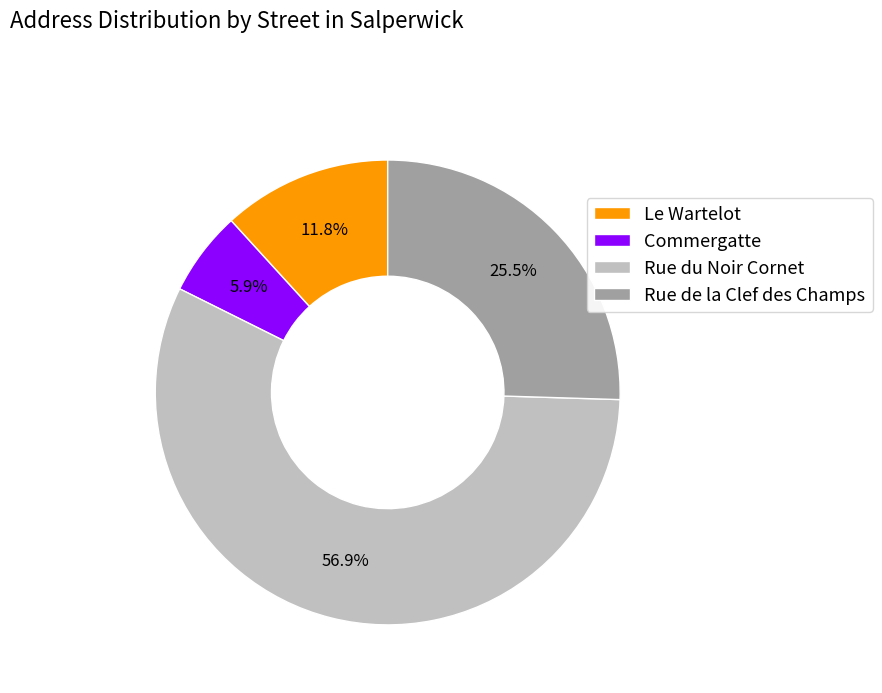

What is the smallest slice in the pie chart?

Commergatte